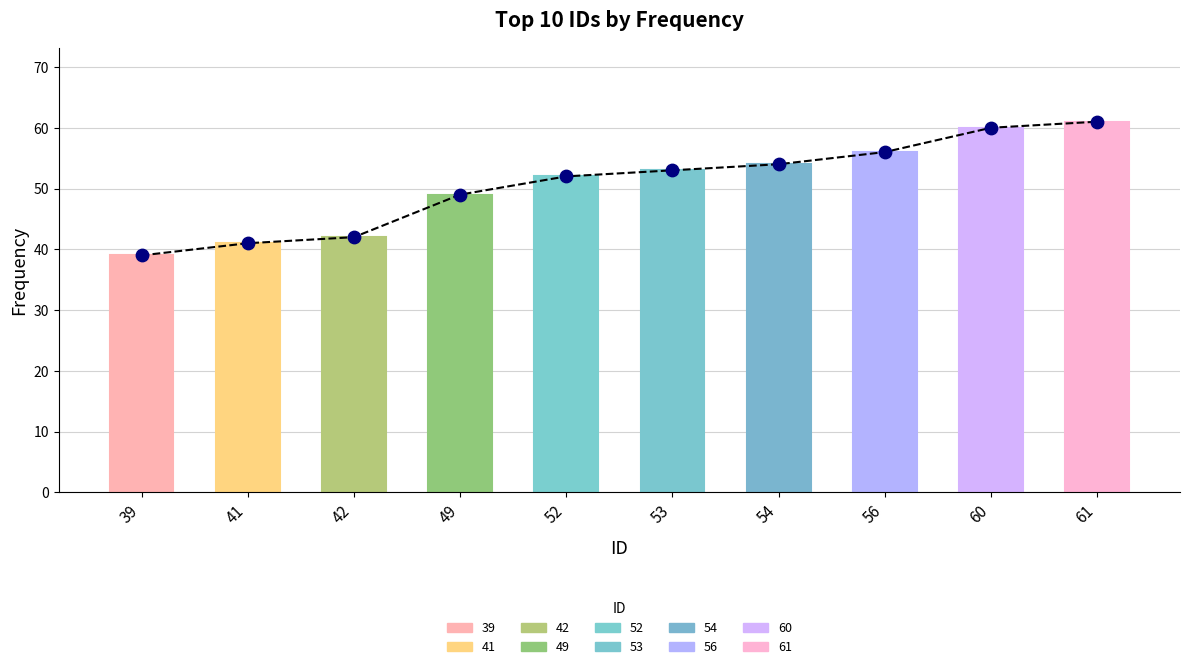

Approximately how many times larger is the value at 53 compared to 39?

1.4